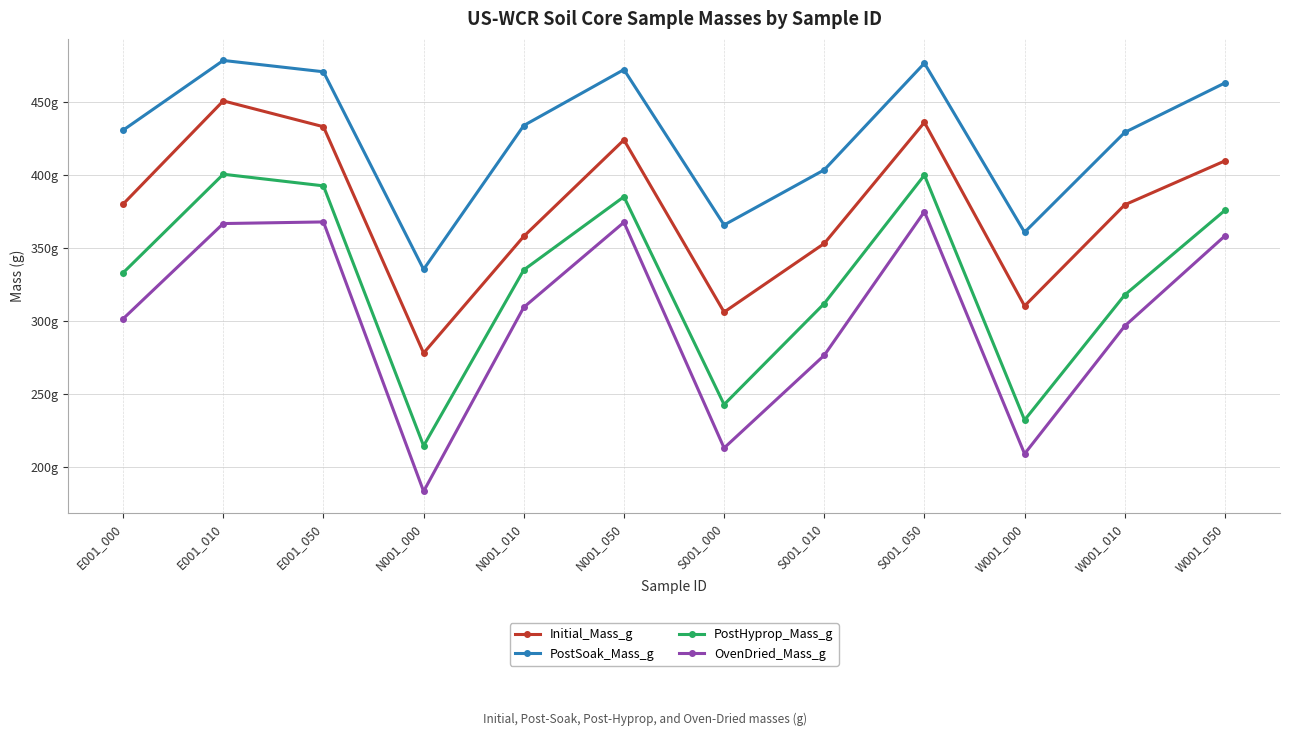

Reading right to left, list all the values displayed in this chart.

Initial_Mass_g: W001_050=409.9	W001_010=379.8	W001_000=310.5	S001_050=436.2	S001_010=353.3	S001_000=306.3	N001_050=424.2	N001_010=358.2	N001_000=278.2	E001_050=433.3	E001_010=451.0	E001_000=380.3
PostSoak_Mass_g: W001_050=463.3	W001_010=429.4	W001_000=361.0	S001_050=476.8	S001_010=403.7	S001_000=366.0	N001_050=472.4	N001_010=434.1	N001_000=335.5	E001_050=470.9	E001_010=478.7	E001_000=430.9
PostHyprop_Mass_g: W001_050=376.0	W001_010=318.0	W001_000=232.3	S001_050=400.1	S001_010=312.1	S001_000=242.9	N001_050=385.3	N001_010=335.2	N001_000=214.6	E001_050=392.8	E001_010=400.7	E001_000=333.2
OvenDried_Mass_g: W001_050=358.5	W001_010=296.7	W001_000=209.1	S001_050=375.1	S001_010=276.7	S001_000=213.1	N001_050=367.8	N001_010=309.6	N001_000=183.4	E001_050=368.0	E001_010=366.9	E001_000=301.7